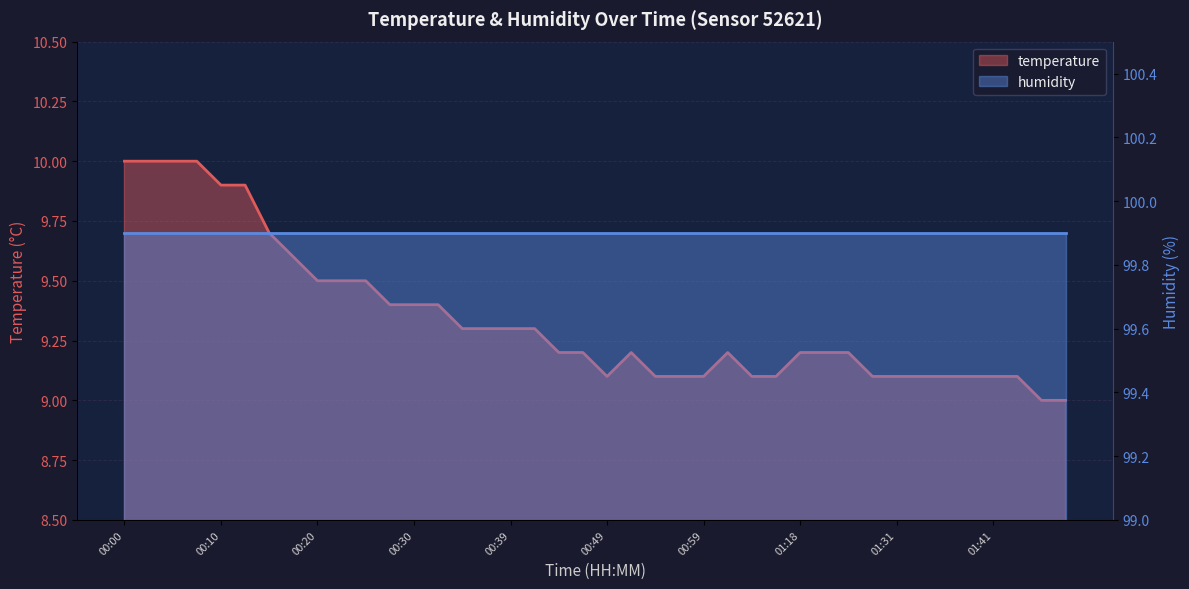

List the labels in order of value, smallest first.

01:45, 01:48, 00:49, 00:54, 00:57, 00:59, 01:10, 01:15, 01:28, 01:31, 01:33, 01:36, 01:38, 01:41, 01:43, 00:44, 00:47, 00:52, 01:05, 01:18, 01:20, 01:23, 00:35, 00:37, 00:39, 00:42, 00:27, 00:30, 00:32, 00:20, 00:22, 00:25, 00:18, 00:15, 00:10, 00:13, 00:00, 00:03, 00:05, 00:08